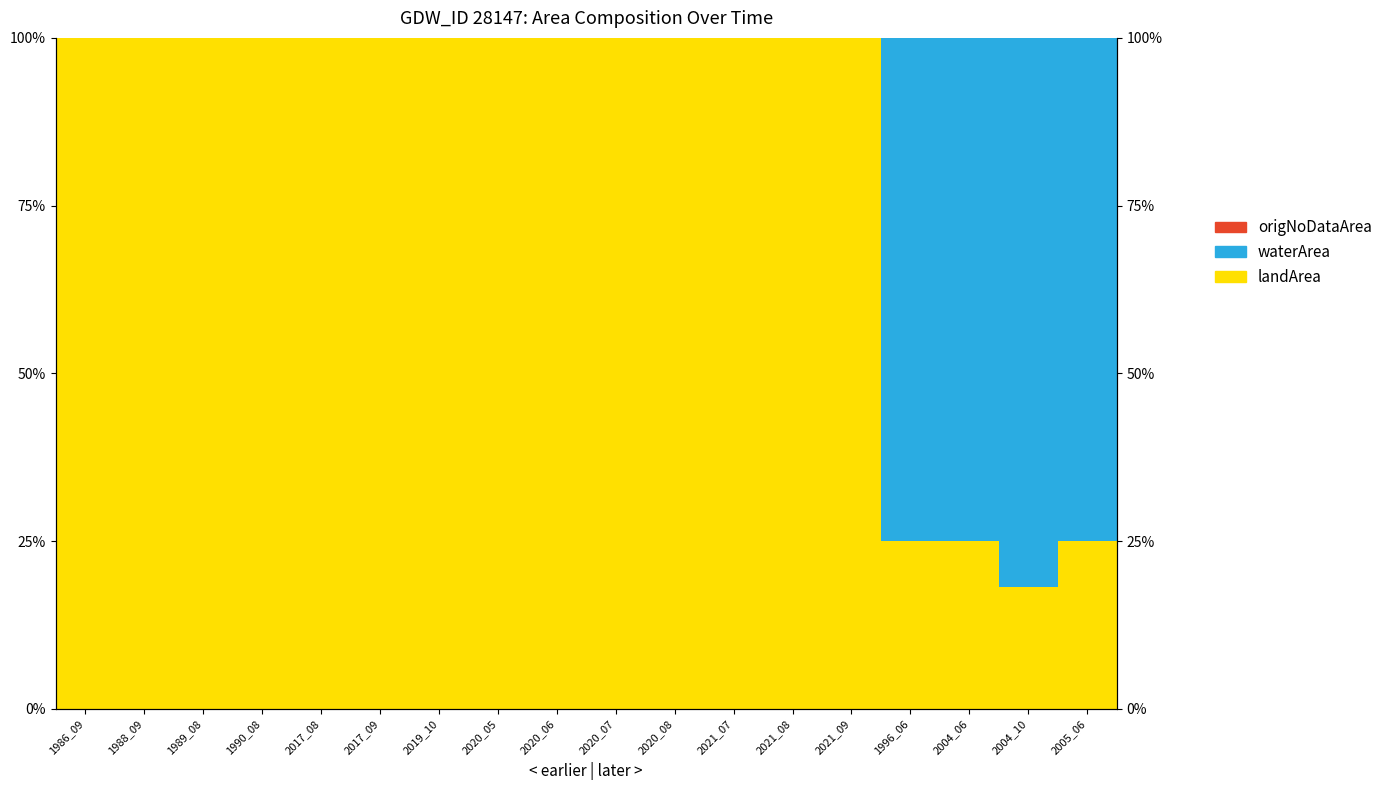

Reading left to right, list all the values displayed in this chart.

landArea: 1986_09=1.0	1988_09=1.0	1989_08=1.0	1990_08=1.0	2017_08=1.0	2017_09=1.0	2019_10=1.0	2020_05=1.0	2020_06=1.0	2020_07=1.0	2020_08=1.0	2021_07=1.0	2021_08=1.0	2021_09=1.0	1996_06=0.2	2004_06=0.2	2004_10=0.2	2005_06=0.2
waterArea: 1986_09=0.0	1988_09=0.0	1989_08=0.0	1990_08=0.0	2017_08=0.0	2017_09=0.0	2019_10=0.0	2020_05=0.0	2020_06=0.0	2020_07=0.0	2020_08=0.0	2021_07=0.0	2021_08=0.0	2021_09=0.0	1996_06=0.8	2004_06=0.8	2004_10=0.8	2005_06=0.8
origNoDataArea: 1986_09=0.0	1988_09=0.0	1989_08=0.0	1990_08=0.0	2017_08=0.0	2017_09=0.0	2019_10=0.0	2020_05=0.0	2020_06=0.0	2020_07=0.0	2020_08=0.0	2021_07=0.0	2021_08=0.0	2021_09=0.0	1996_06=0.0	2004_06=0.0	2004_10=0.0	2005_06=0.0